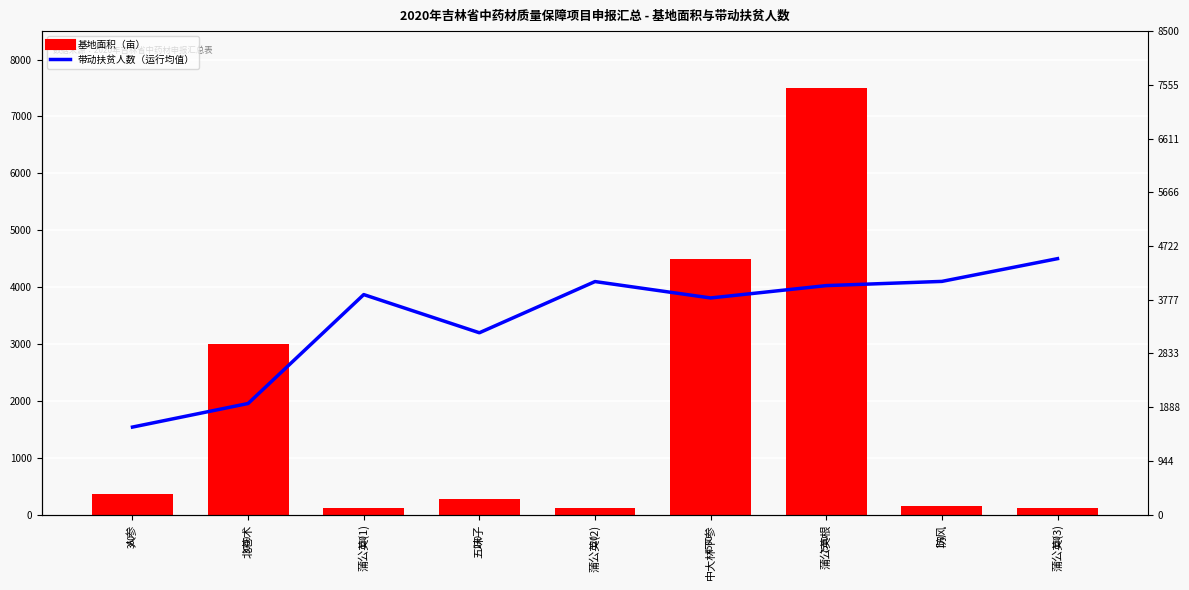

Which series has the largest total across all categories?

带动扶贫人数（运行均值，按比例缩放）